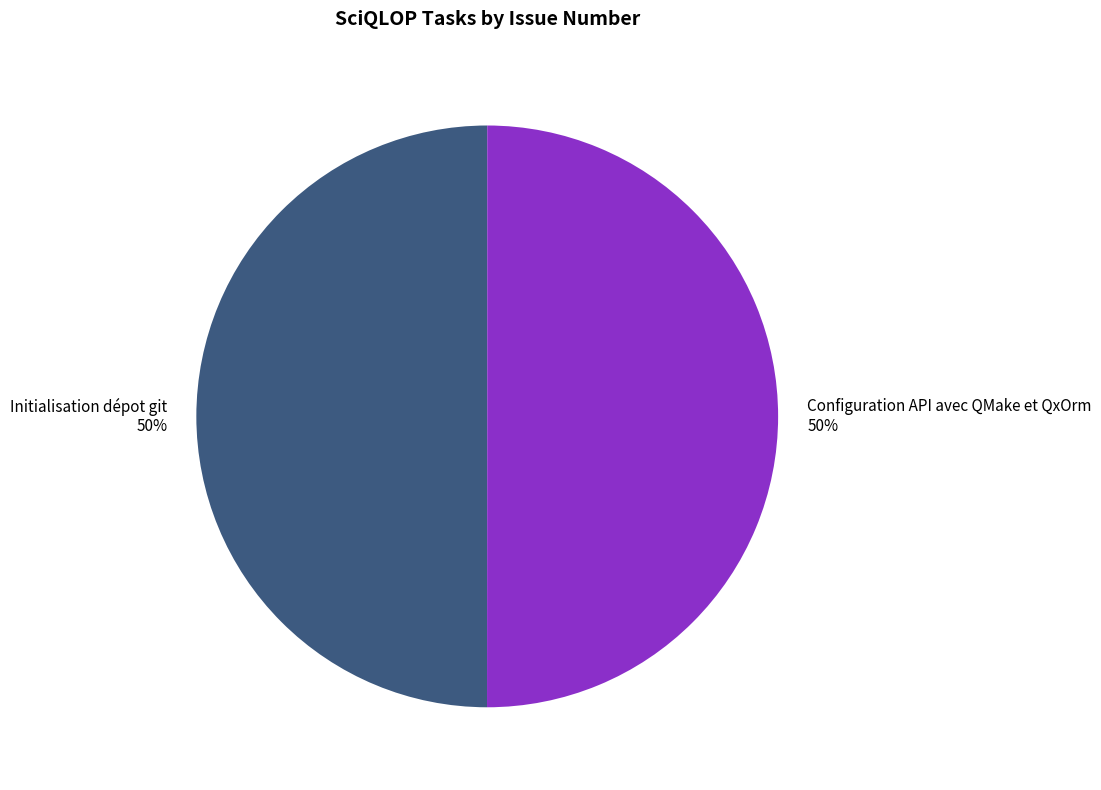

True or false: Configuration API avec QMake et QxOrm accounts for 50% of the total.

True